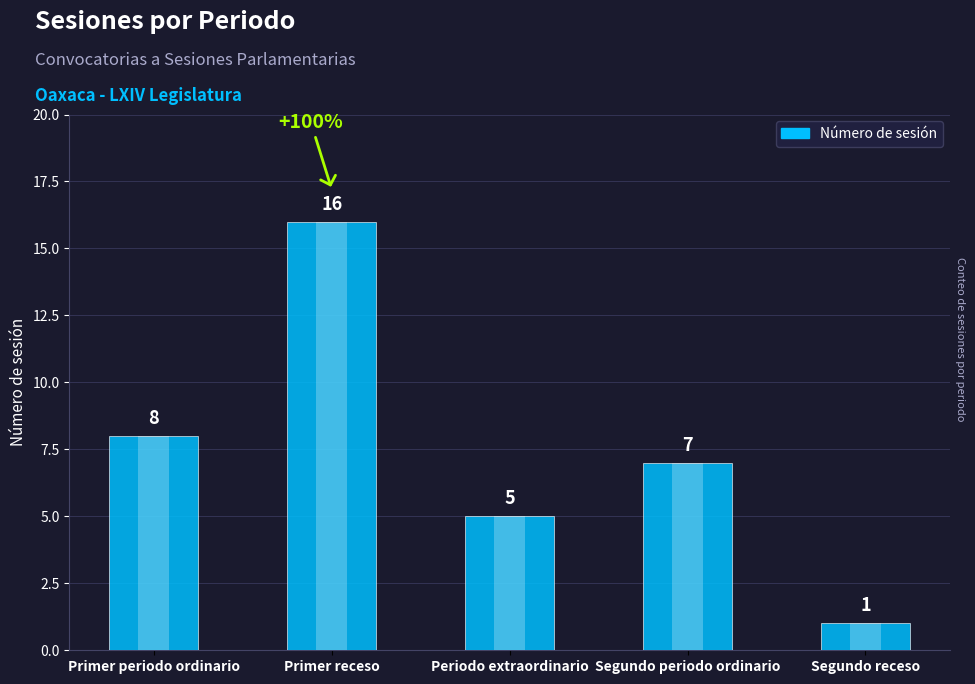

Where is the data nearest to the value 8?

Primer periodo ordinario